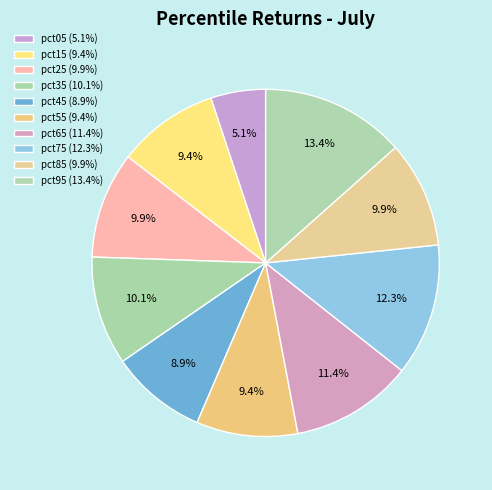

To the nearest percent, what is the average slice percentage?

10%